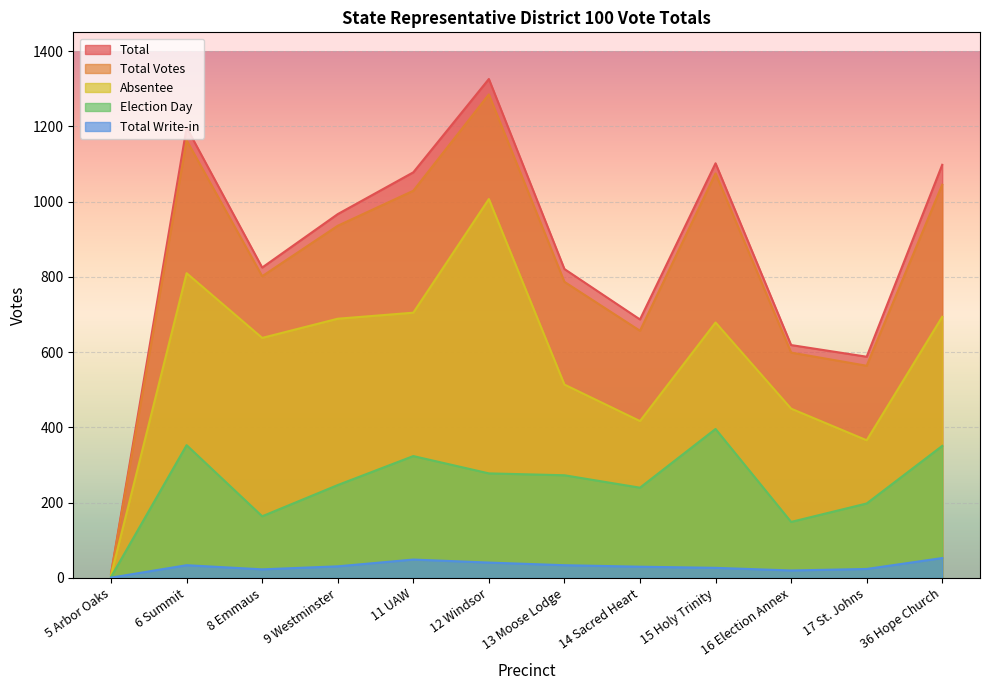

How many values in the Election Day series are below 273?

6